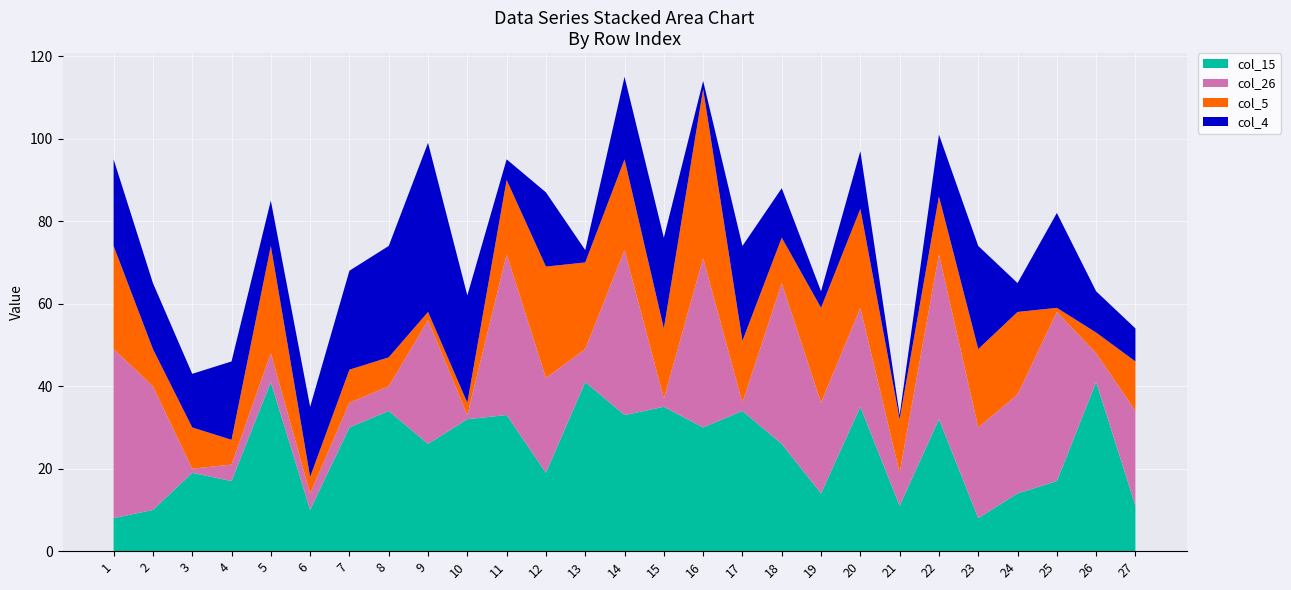

The col_15 series shows 34 at 8. True or false?

True